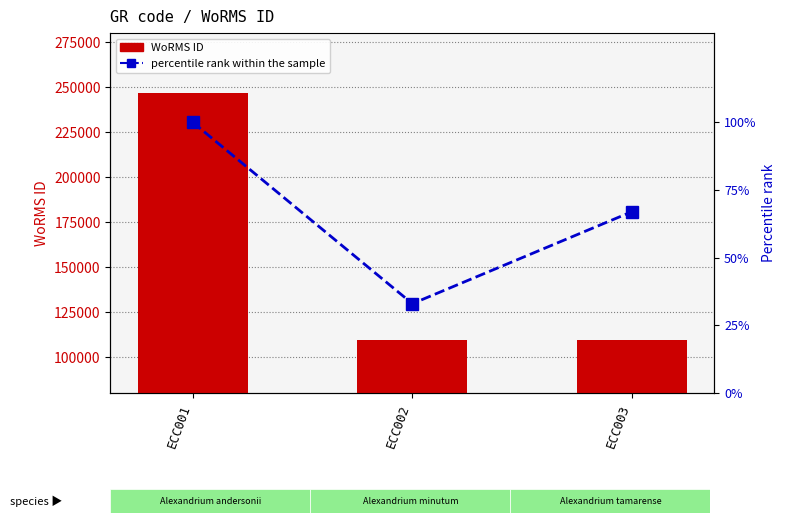

What are all the series names shown in the legend?

WoRMS ID, percentile rank within the sample